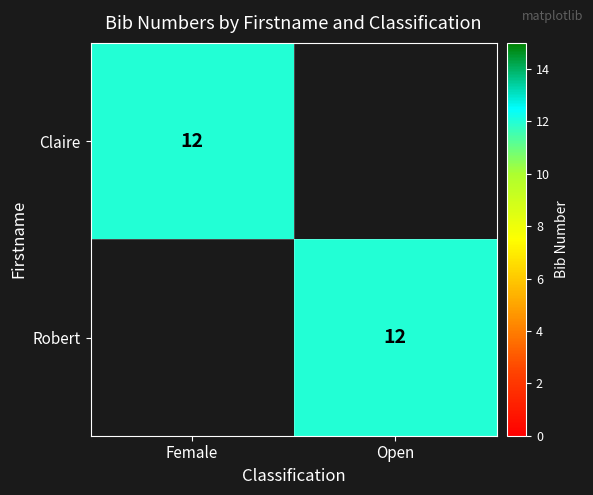

True or false: Claire has a value of 12 at Female.

True